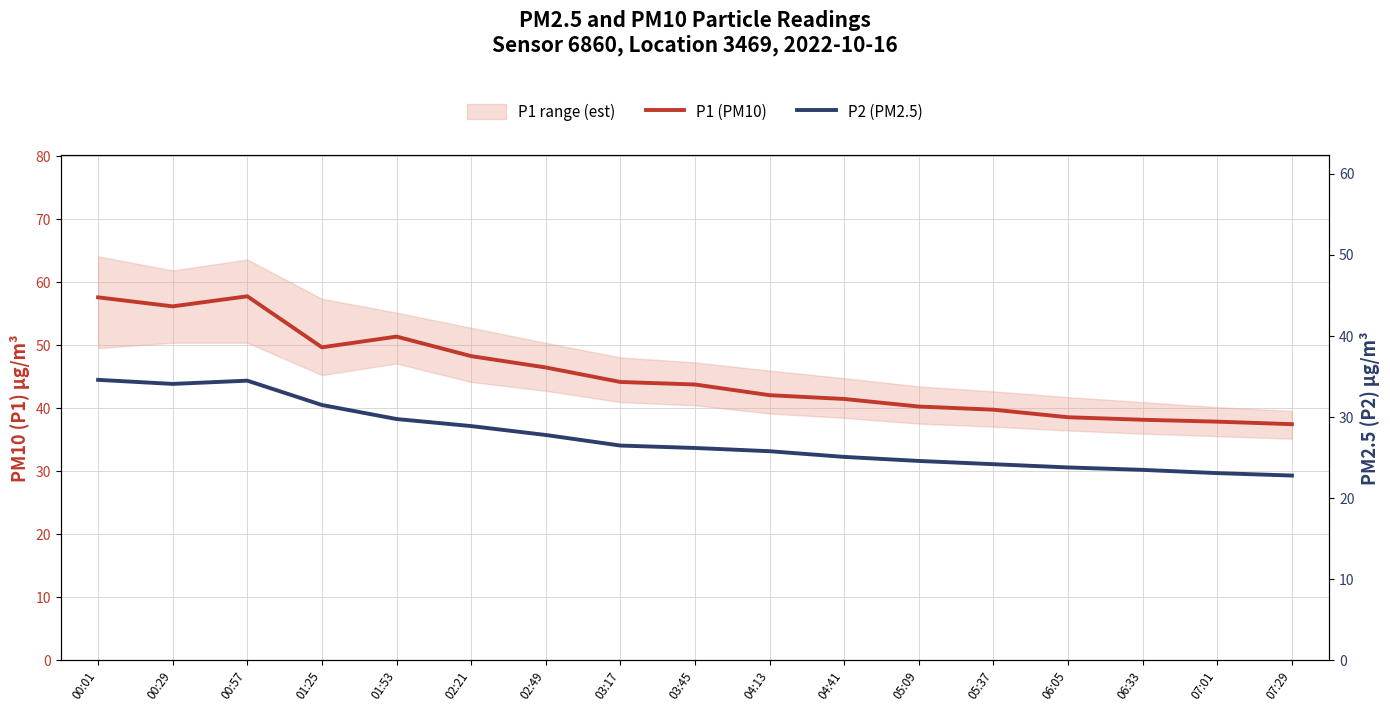

Reading left to right, extract all data points from this chart.

P1 (PM10): 00:01=57.6	00:29=56.2	00:57=57.8	01:25=49.7	01:53=51.4	02:21=48.3	02:49=46.5	03:17=44.2	03:45=43.8	04:13=42.1	04:41=41.5	05:09=40.3	05:37=39.8	06:05=38.6	06:33=38.2	07:01=37.9	07:29=37.5
P2 (PM2.5): 00:01=34.6	00:29=34.1	00:57=34.5	01:25=31.5	01:53=29.8	02:21=28.9	02:49=27.8	03:17=26.5	03:45=26.2	04:13=25.8	04:41=25.1	05:09=24.6	05:37=24.2	06:05=23.8	06:33=23.5	07:01=23.1	07:29=22.8